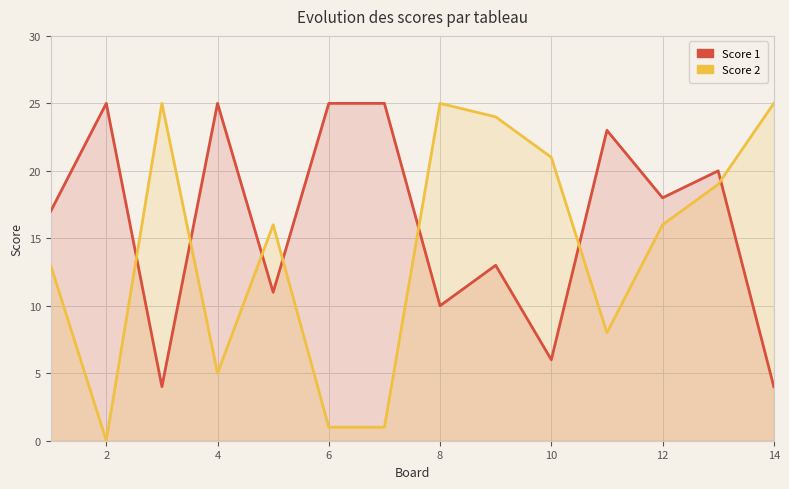

List the series in order of their peak value, highest first.

Score 1, Score 2